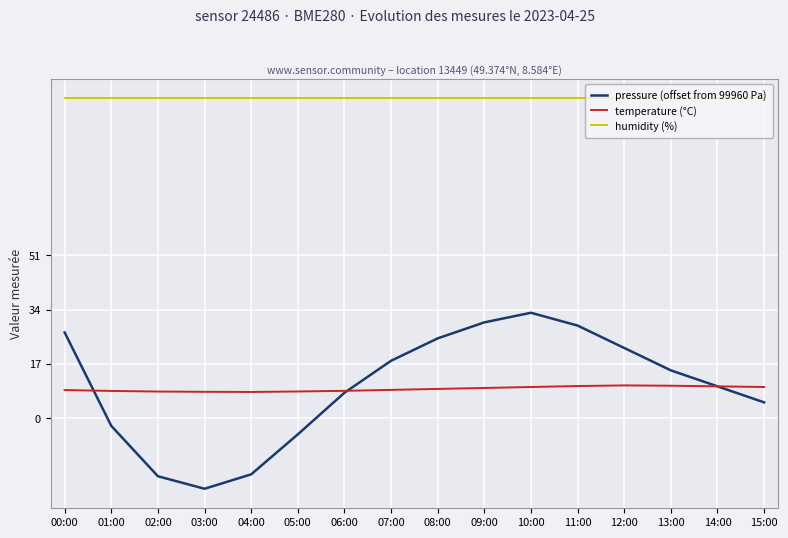

How many lines are shown in the chart?

3